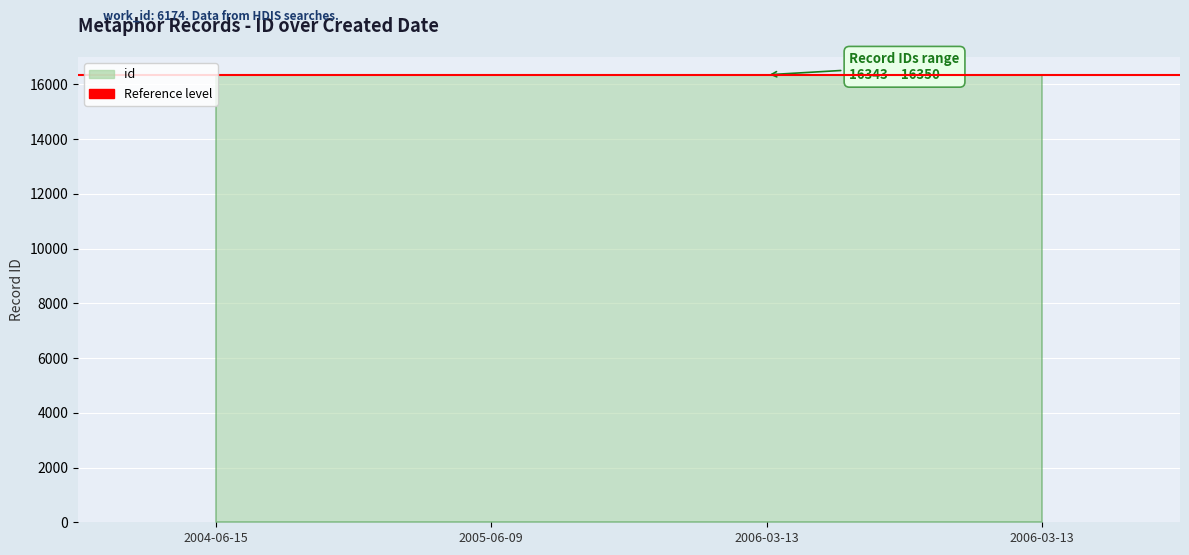

What is the sum of all values?

65386